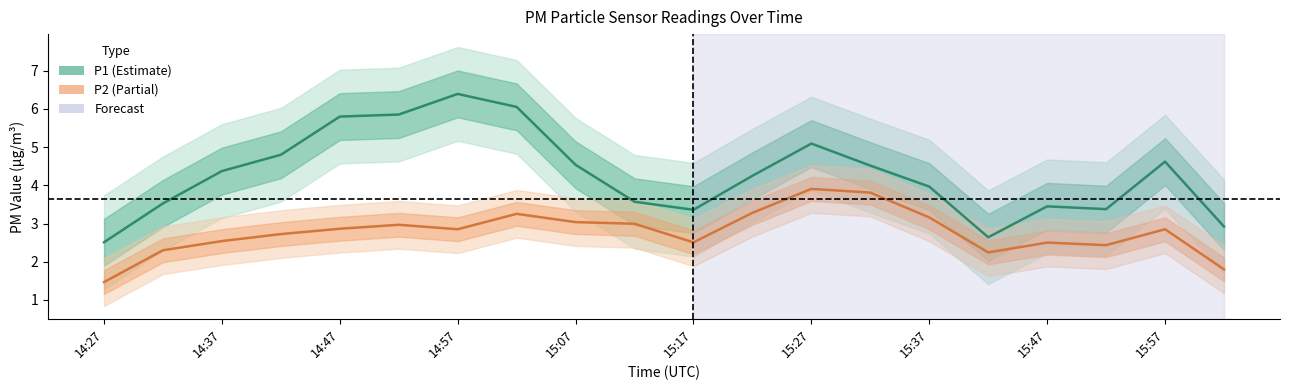

How many interior local peaks does the P1 series have?

4